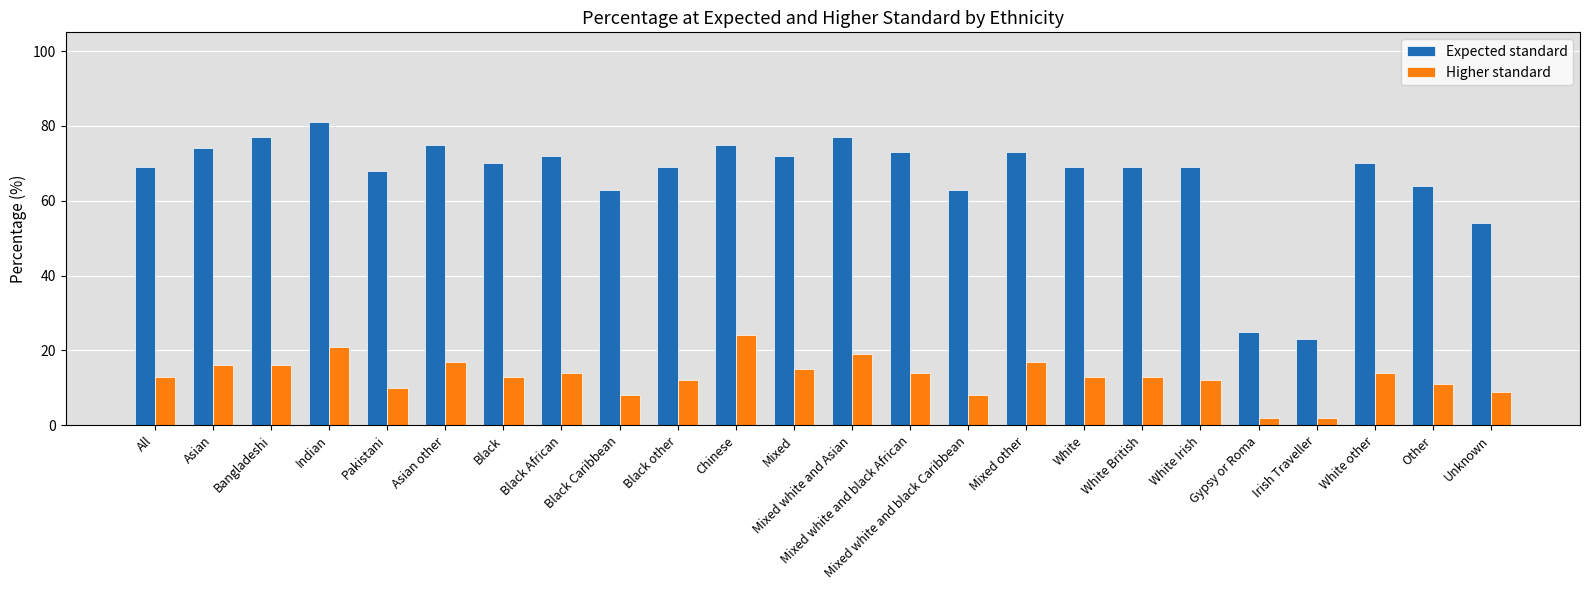

How many data points does each series have?

24